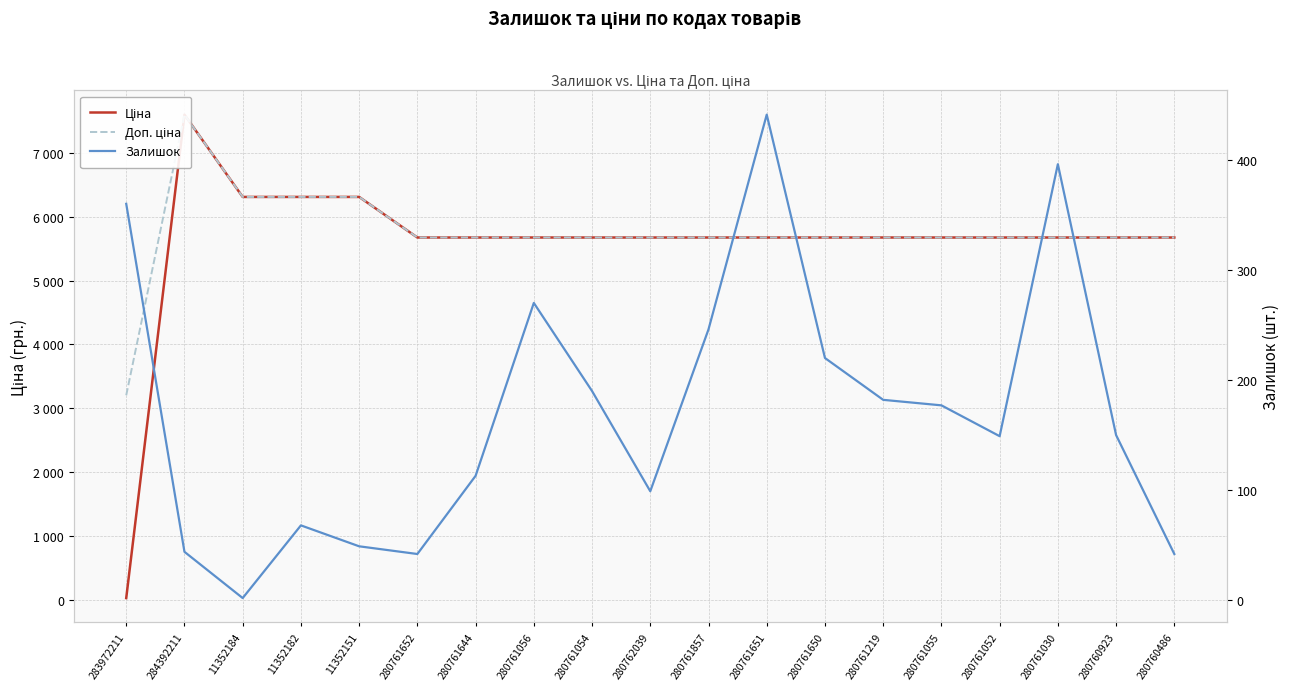

Where do Залишок and Ціна first cross each other?

283972211 and 284392211